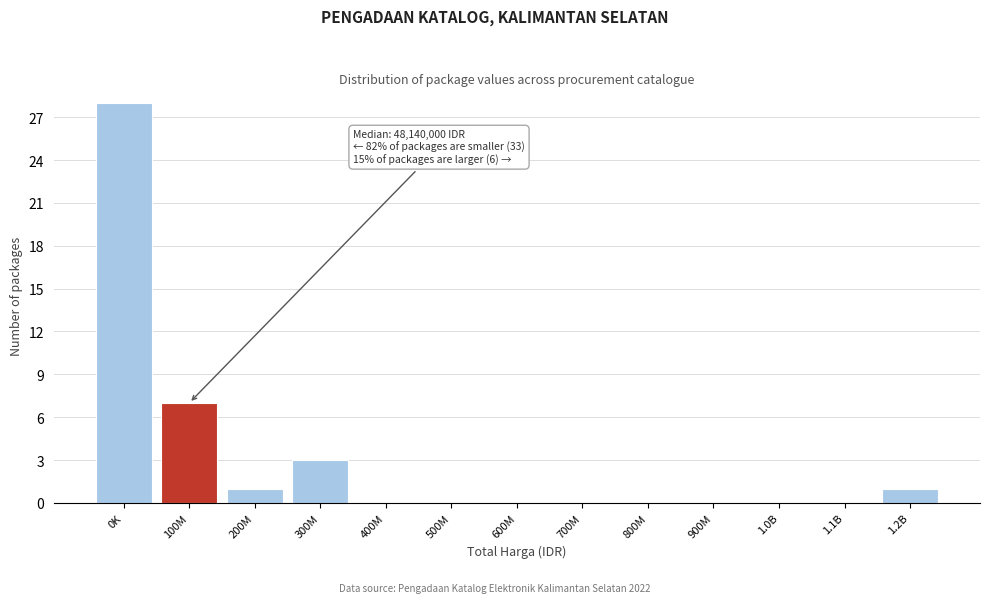

Reading left to right, transcribe all the data shown in this chart.

0K=28	100M=7	200M=1	300M=3	400M=0	500M=0	600M=0	700M=0	800M=0	900M=0	1.0B=0	1.1B=0	1.2B=1